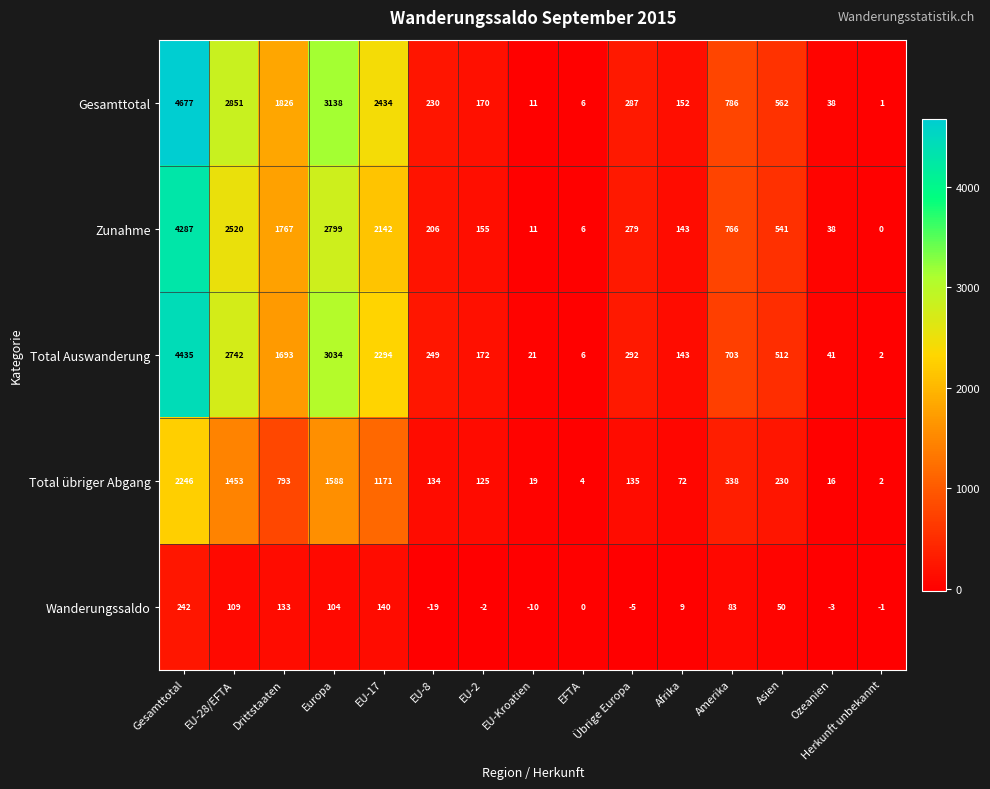

How many series are shown in this chart?

5